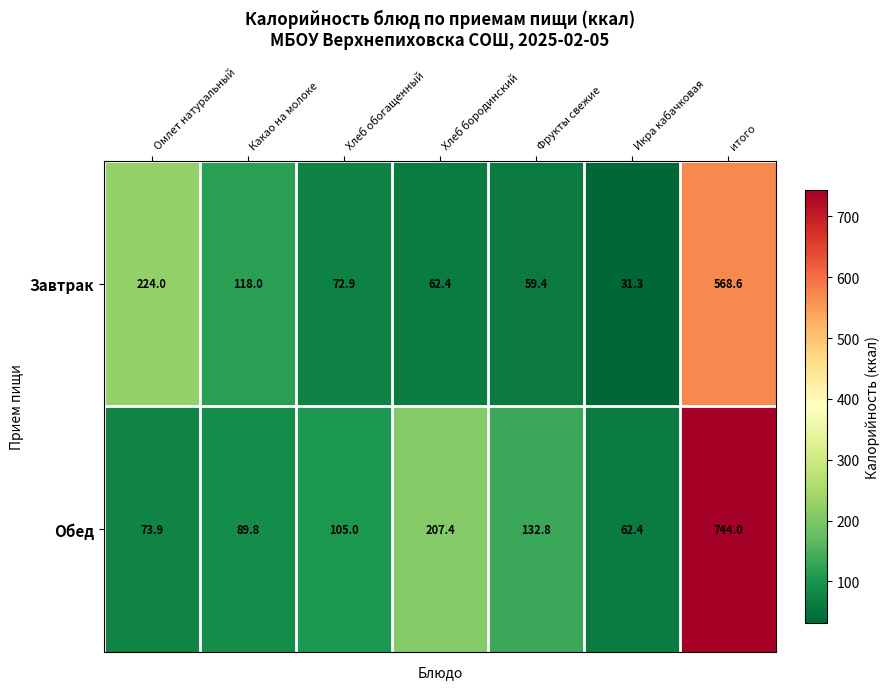

What is the maximum value for Обед?

744.0